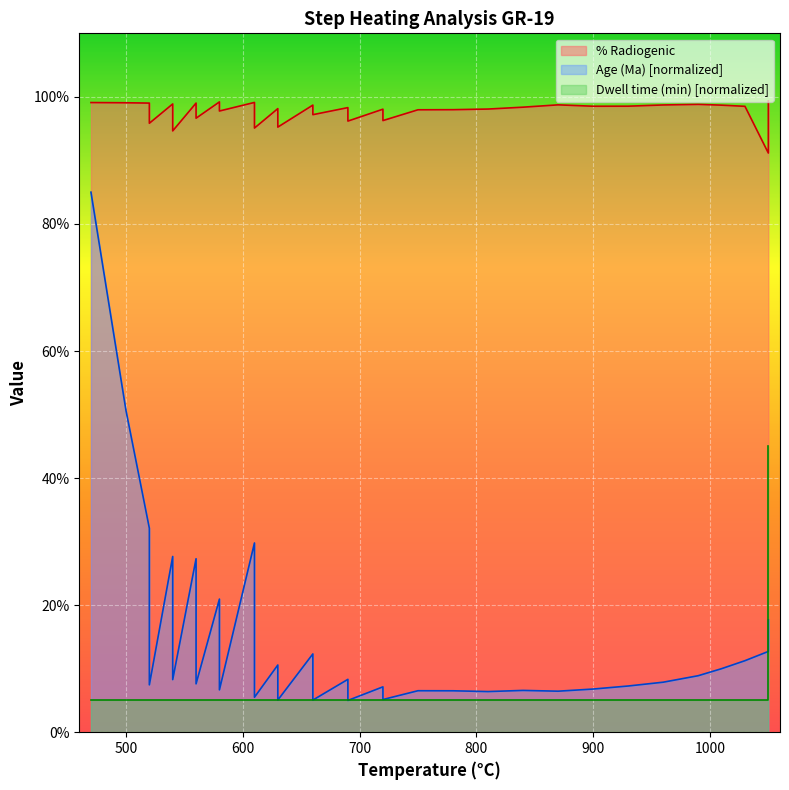

True or false: % Radiogenic and Age (Ma) cross at least once.

False